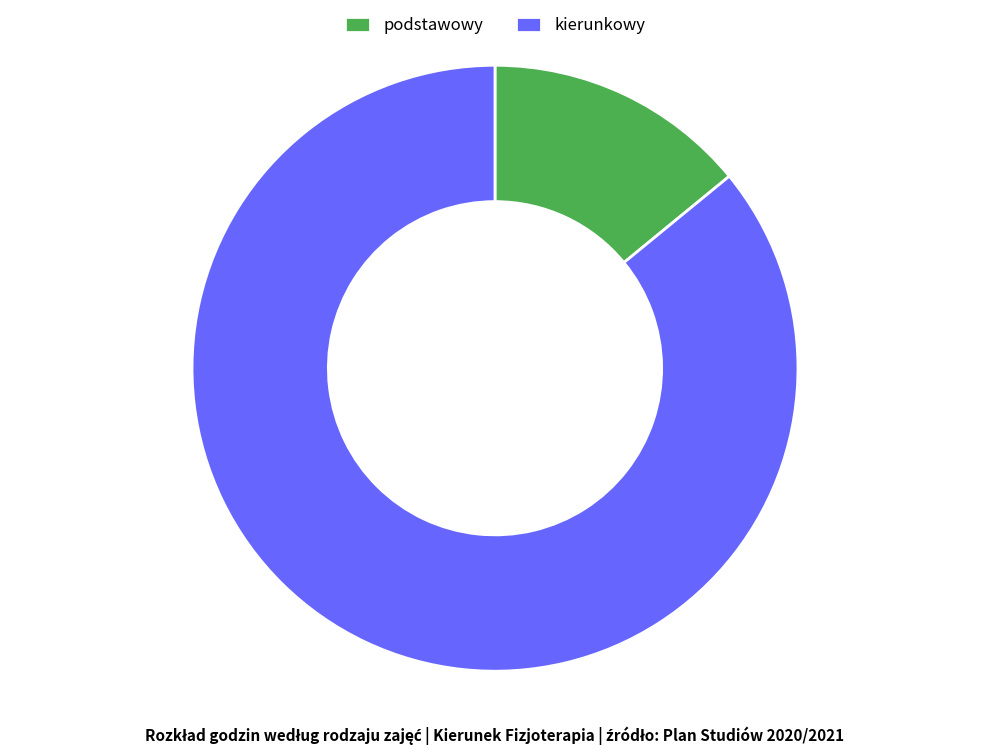

Rank the categories by value from lowest to highest.

podstawowy, kierunkowy